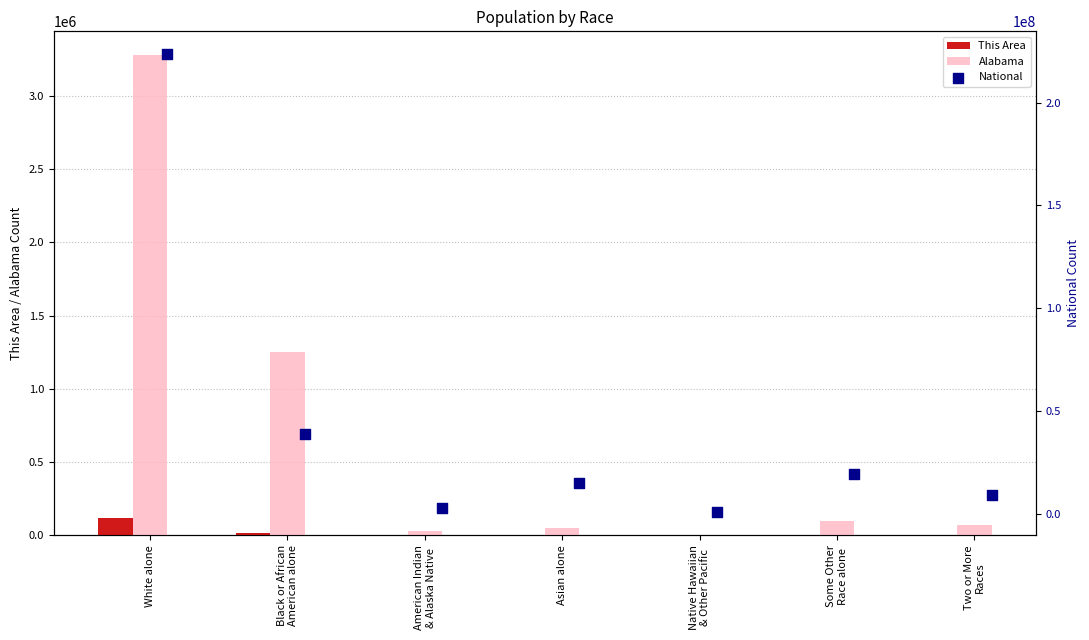

Which series has the widest spread of Y values?

National